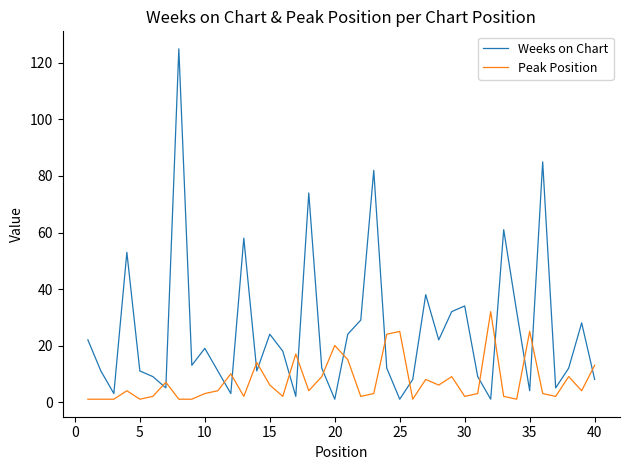

In Weeks on Chart, how many points are lower than both neighbors (excluding endpoints)?

12